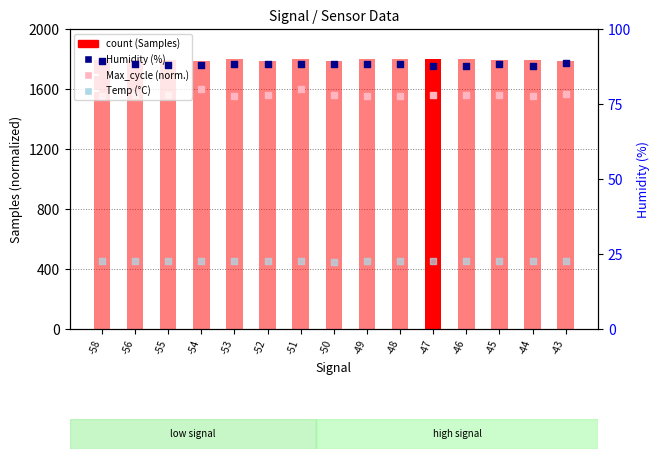

Which series has the largest total across all categories?

count (Samples normalized)